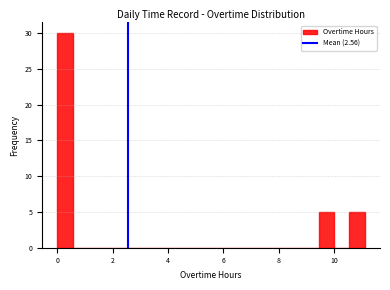

Around what value on the x-axis is the tallest bar? Give the approximate position of its centre, as read against the axis.

0.2